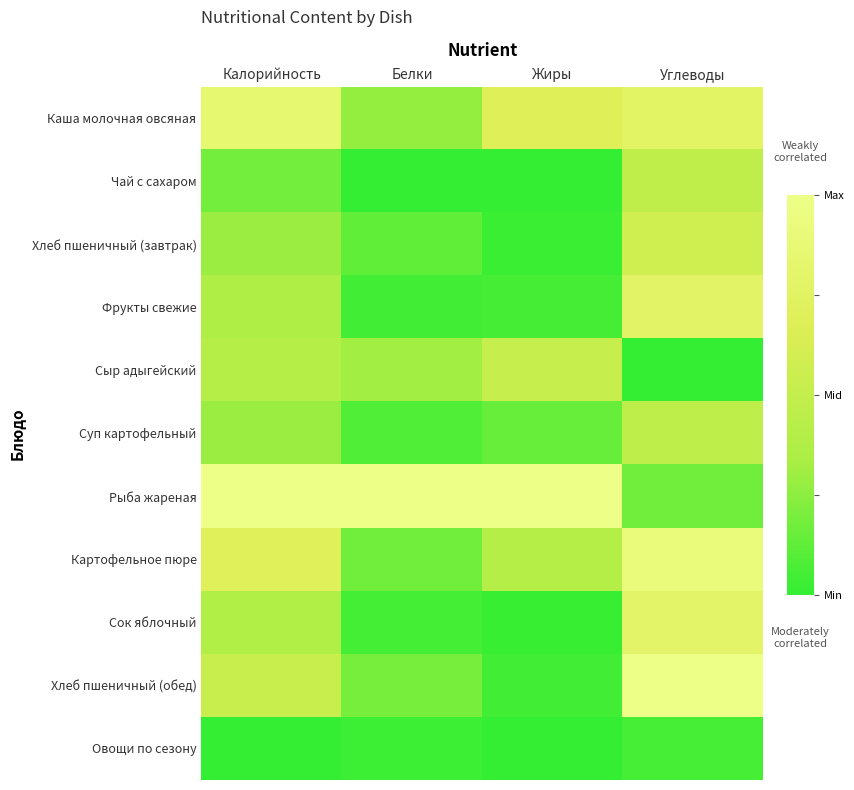

What is the maximum value shown in the chart?

1.0